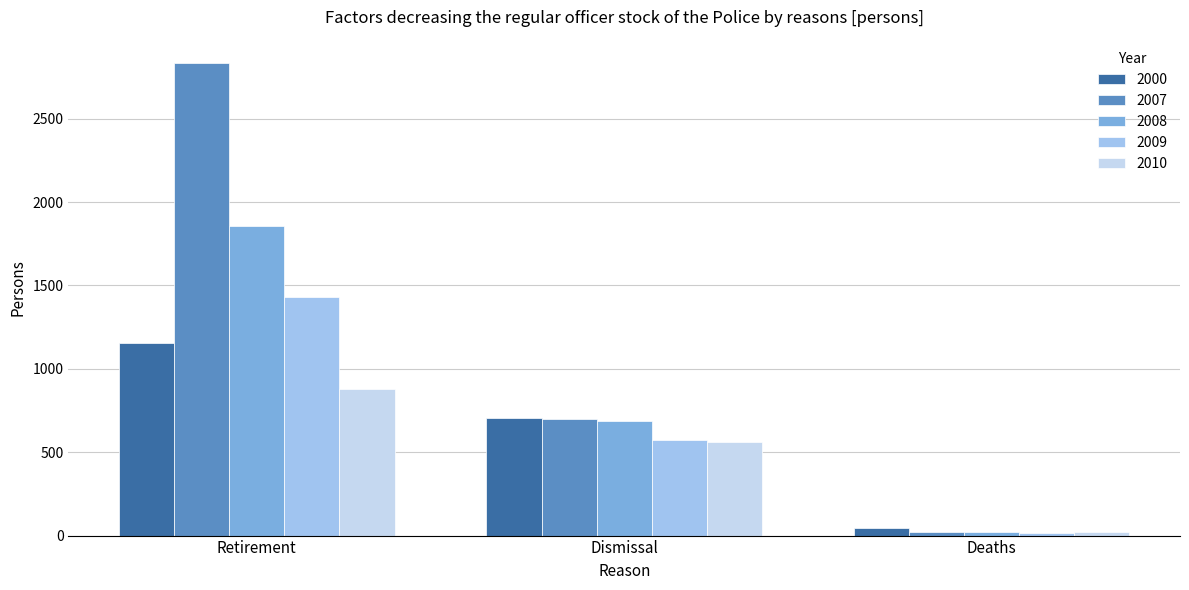

At which category is the sum across all series the highest?

Retirement